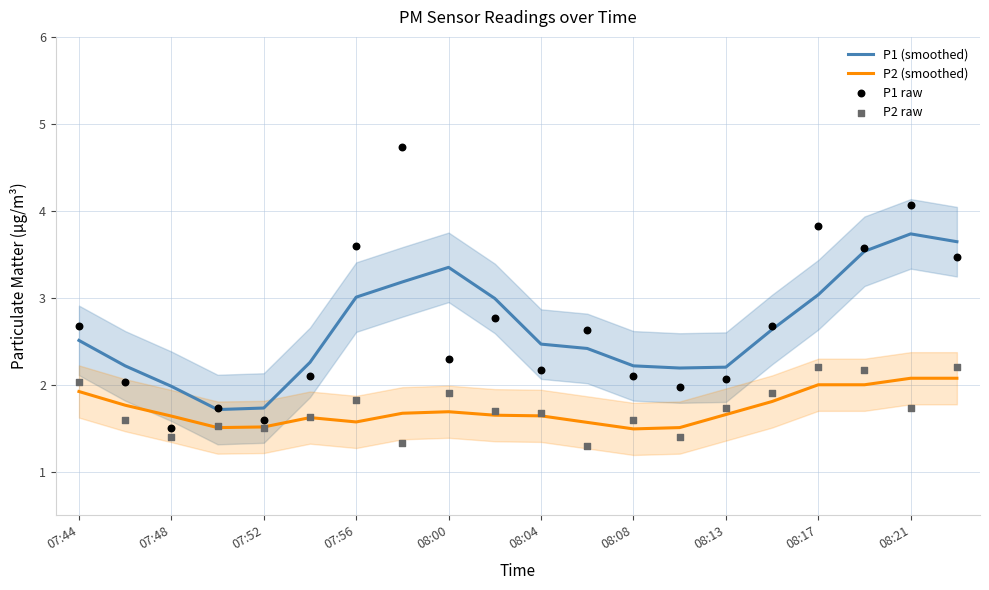

What are all the series names shown in the legend?

P1 (smoothed), P2 (smoothed), P1 raw, P2 raw